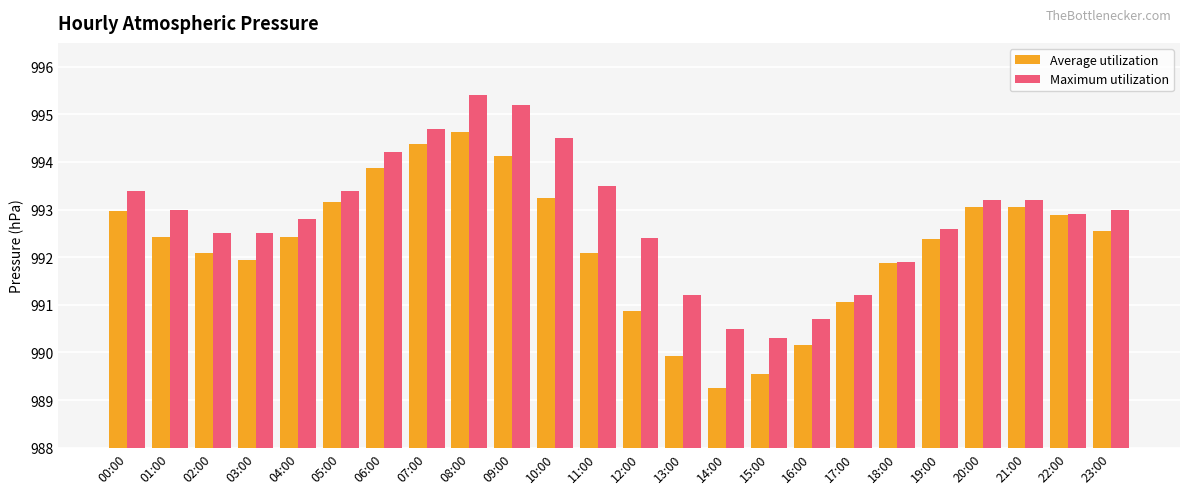

The value of Average utilization at 22:00 is 1747.2. True or false?

False